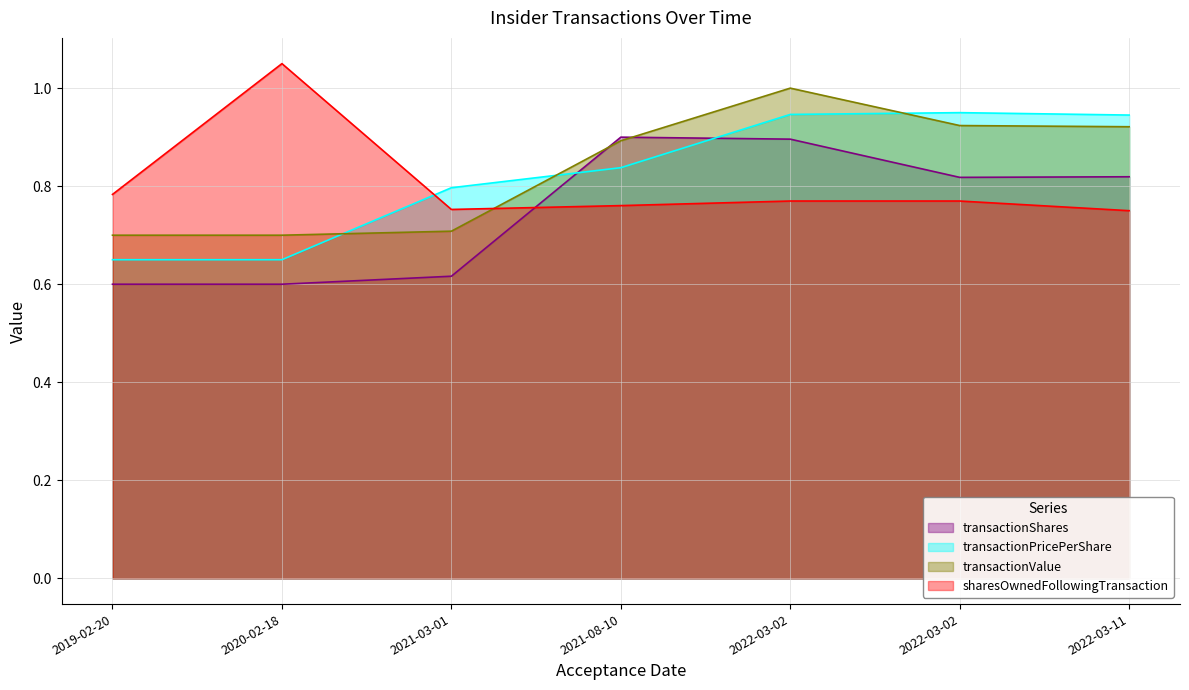

What are all the series names shown in the legend?

transactionShares, transactionPricePerShare, transactionValue, sharesOwnedFollowingTransaction